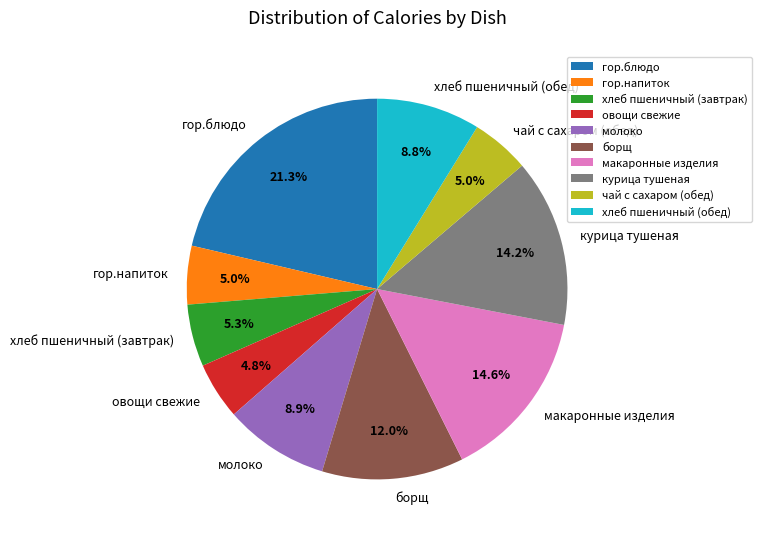

Is there a majority slice in this chart?

No